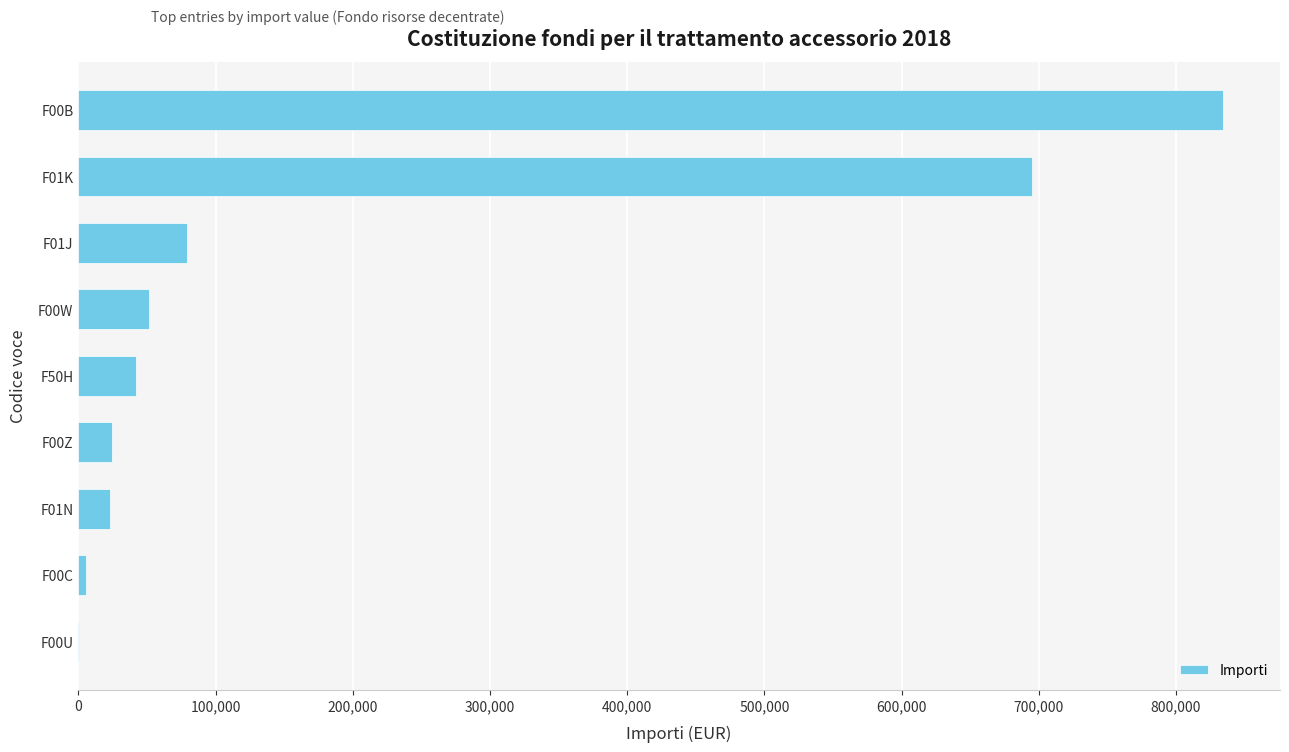

At which category does the chart reach its peak across all series?

F00B